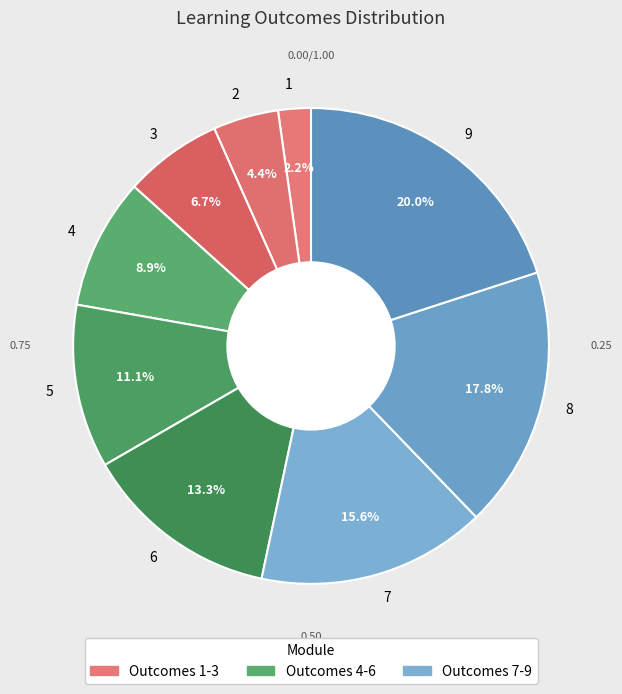

To the nearest percent, what is the combined percentage of 2 and 6?

18%